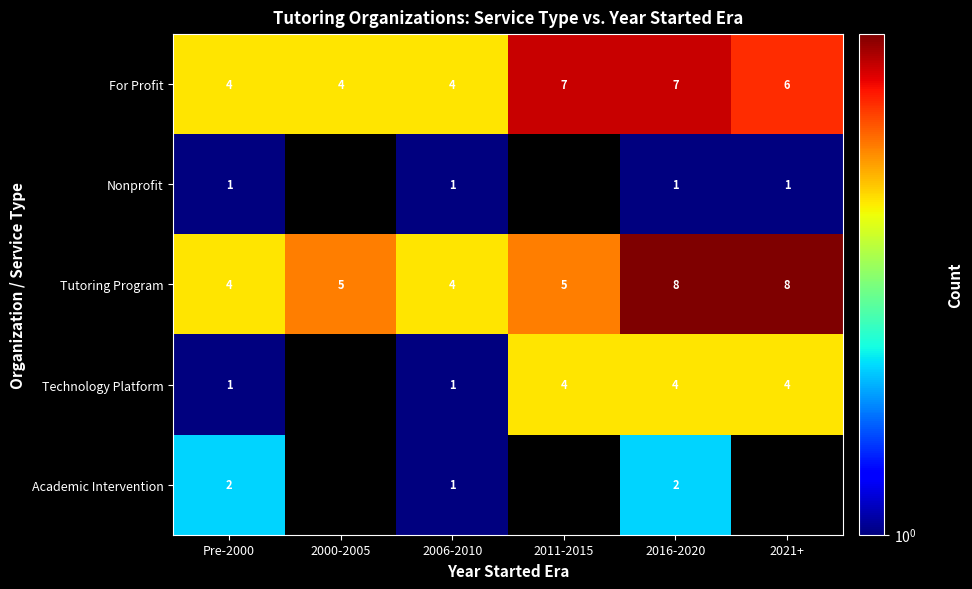

What is the difference between the maximum and minimum values in the Tutoring Program series?

4